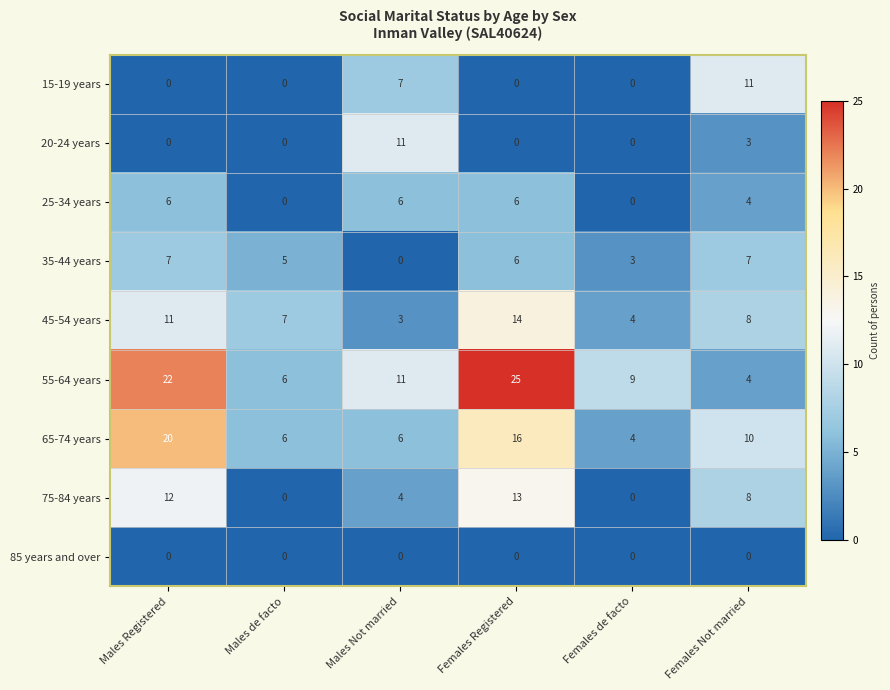

Is the value of 85 years and over at Males Not married greater than the value of 75-84 years at Males Registered?

No